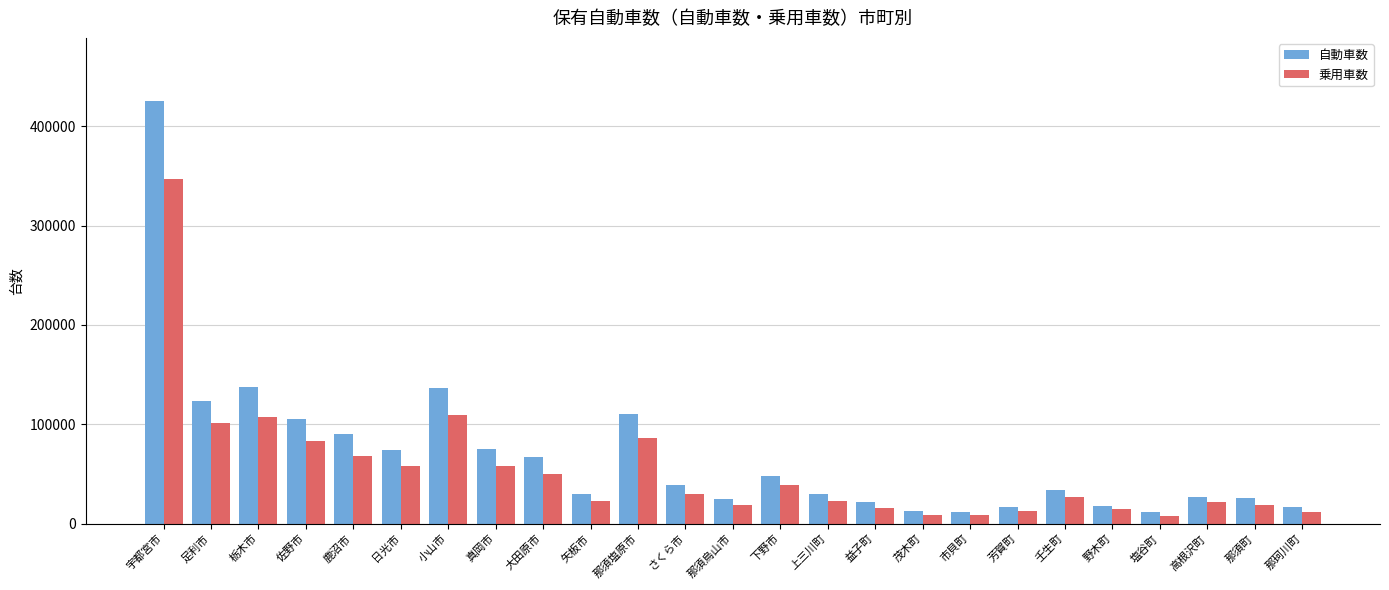

Rank the series by their maximum value, from highest to lowest.

自動車数, 乗用車数